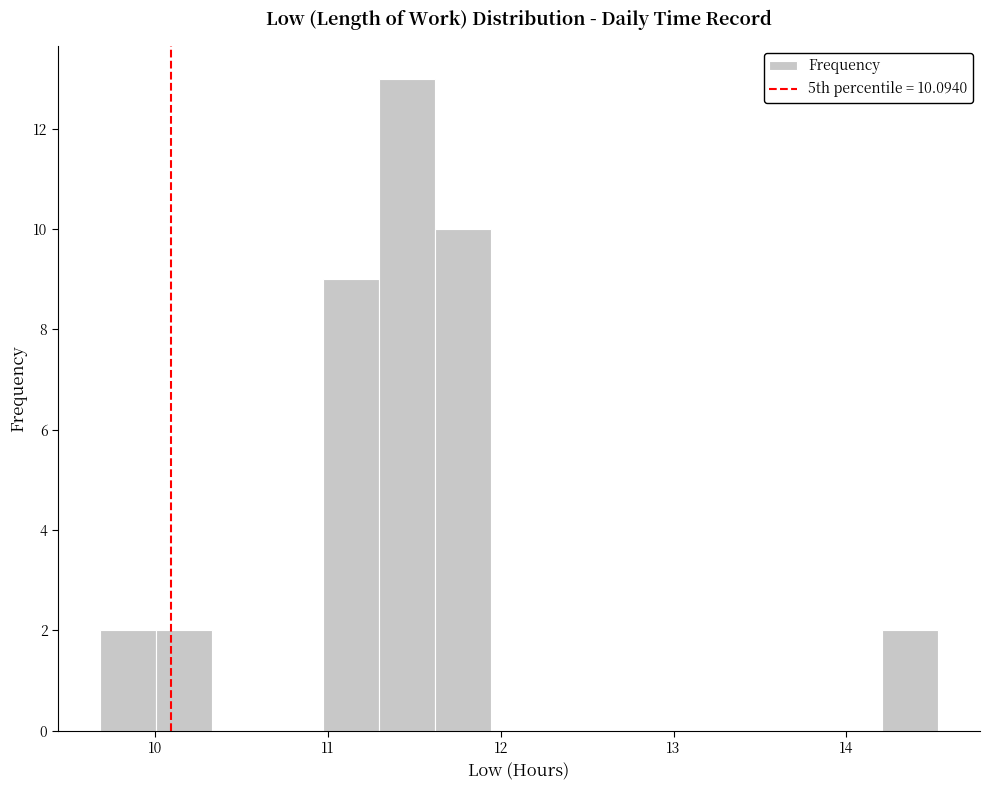

Read against the x-axis, roughly where is the centre of the tallest bar?

11.5